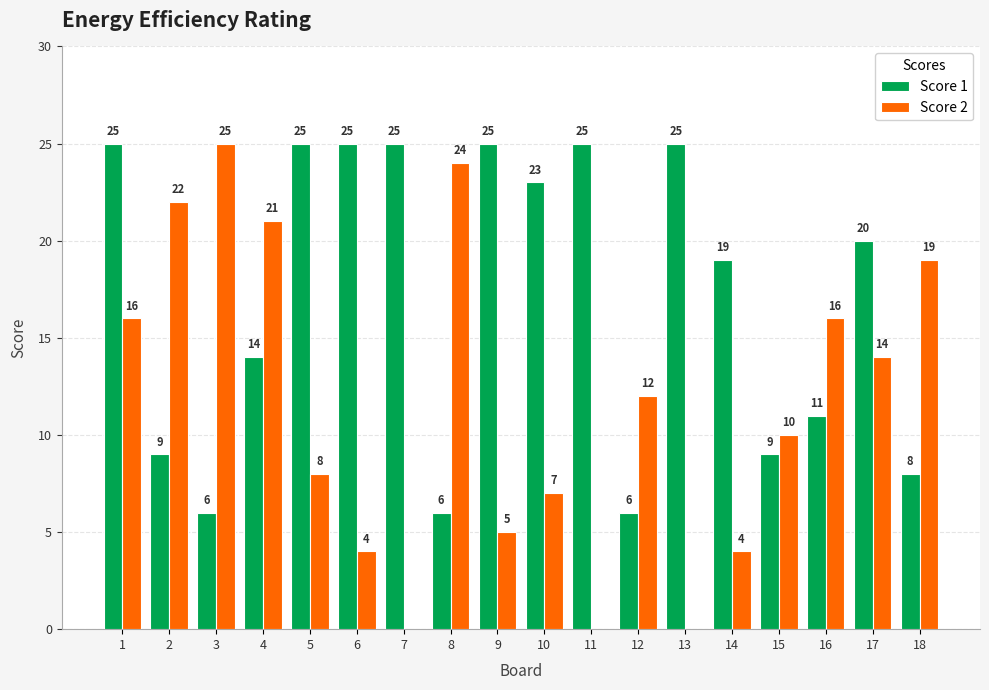

Which series changed the most between 3 and 16?

Score 2